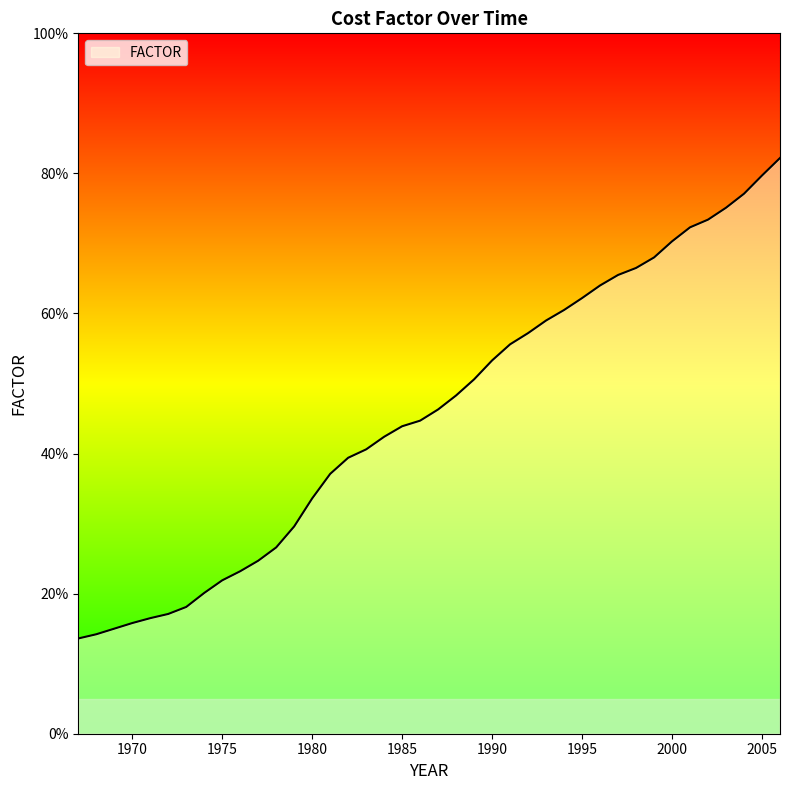

Does the chart have visible grid lines?

No